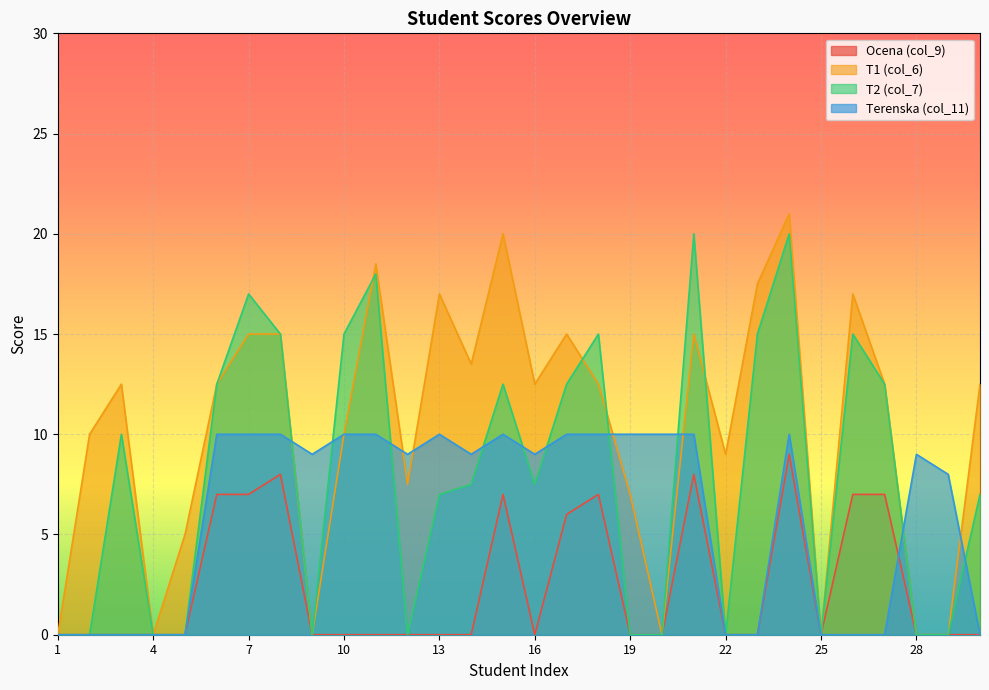

The T1 (col_6) series shows 22.1 at 17. True or false?

False